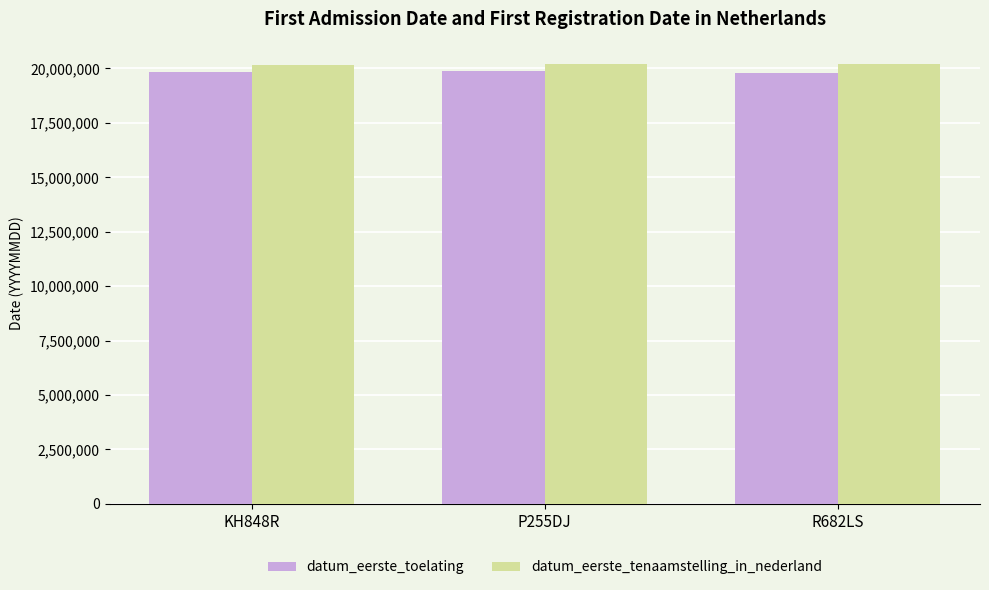

What is the spread (max minus min) of values at P255DJ?

349778